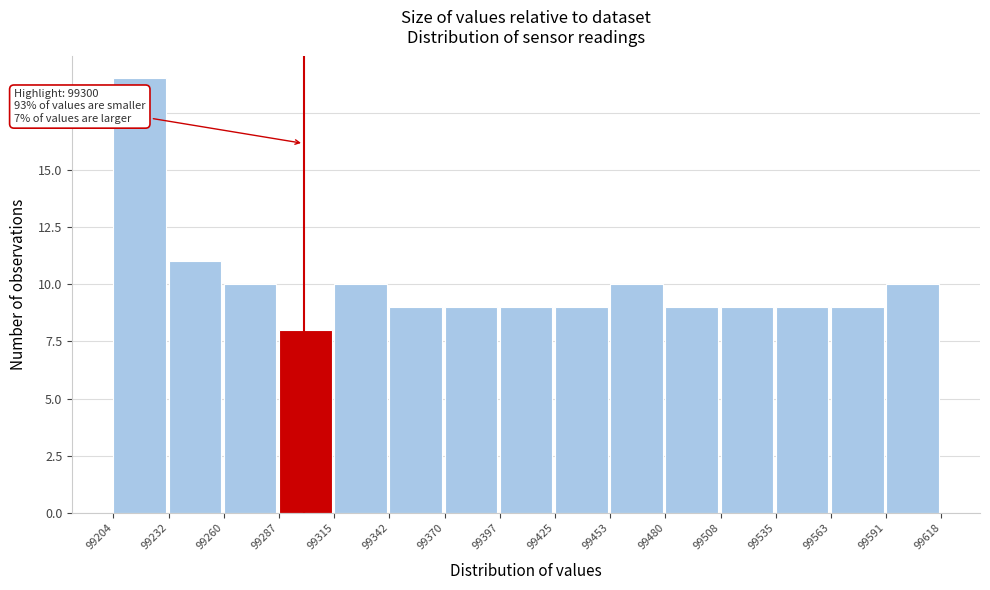

Over which range of the x-axis is the bar tallest?

99204 to 99232